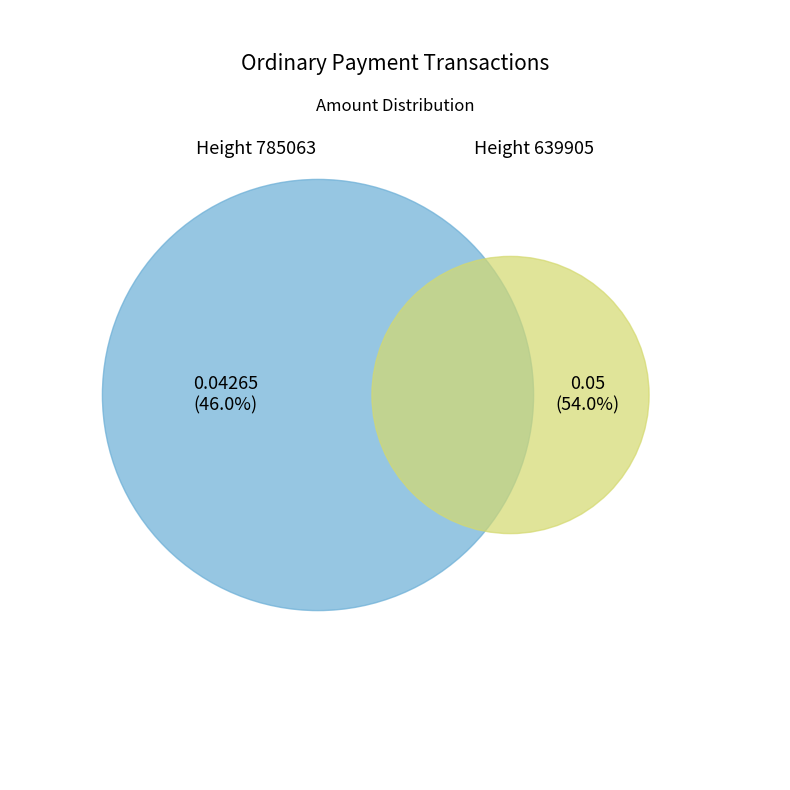

How many slices are in this pie chart?

2